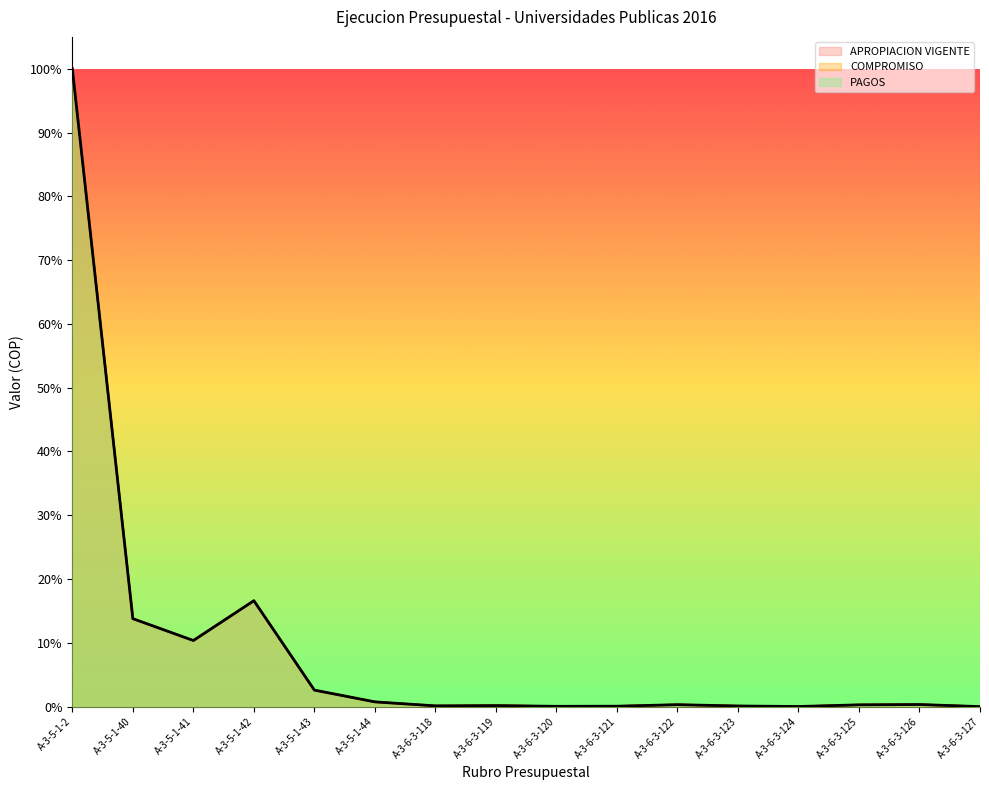

At which label is APROPIACION VIGENTE closest to 104787270240?

A-3-5-1-42